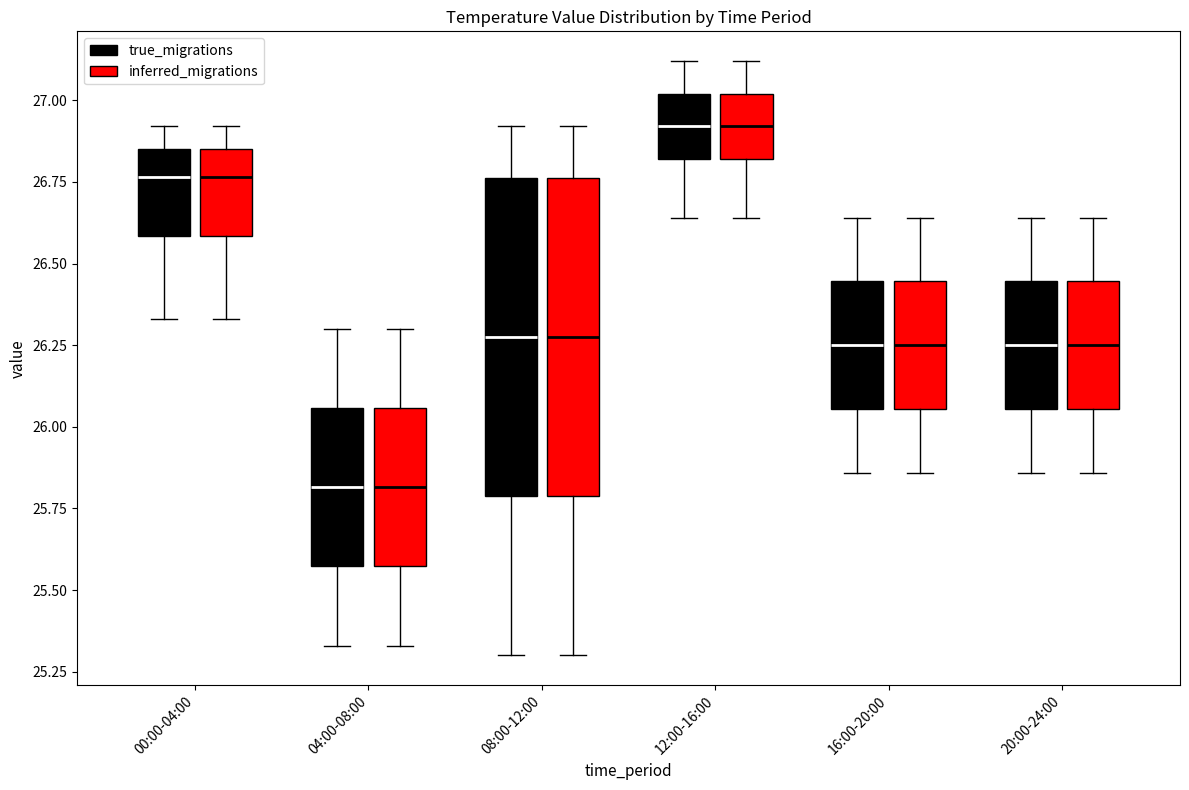

Reading left to right, transcribe this box plot: for each box, give where its median line is, the range the box spans, and where its two whiskers end, as read against the y-axis. The values are not printed on the chart, so give them approximately, as read against the axis.

00:00-04:00 (true_migrations): median 26.75, box 26.60 to 26.85, whiskers 26.35 to 26.90
00:00-04:00 (inferred_migrations): median 26.75, box 26.60 to 26.85, whiskers 26.35 to 26.90
04:00-08:00 (true_migrations): median 25.80, box 25.55 to 26.05, whiskers 25.35 to 26.30
04:00-08:00 (inferred_migrations): median 25.80, box 25.55 to 26.05, whiskers 25.35 to 26.30
08:00-12:00 (true_migrations): median 26.30, box 25.80 to 26.75, whiskers 25.30 to 26.90
08:00-12:00 (inferred_migrations): median 26.30, box 25.80 to 26.75, whiskers 25.30 to 26.90
12:00-16:00 (true_migrations): median 26.90, box 26.80 to 27.00, whiskers 26.65 to 27.10
12:00-16:00 (inferred_migrations): median 26.90, box 26.80 to 27.00, whiskers 26.65 to 27.10
16:00-20:00 (true_migrations): median 26.25, box 26.05 to 26.45, whiskers 25.85 to 26.65
16:00-20:00 (inferred_migrations): median 26.25, box 26.05 to 26.45, whiskers 25.85 to 26.65
20:00-24:00 (true_migrations): median 26.25, box 26.05 to 26.45, whiskers 25.85 to 26.65
20:00-24:00 (inferred_migrations): median 26.25, box 26.05 to 26.45, whiskers 25.85 to 26.65